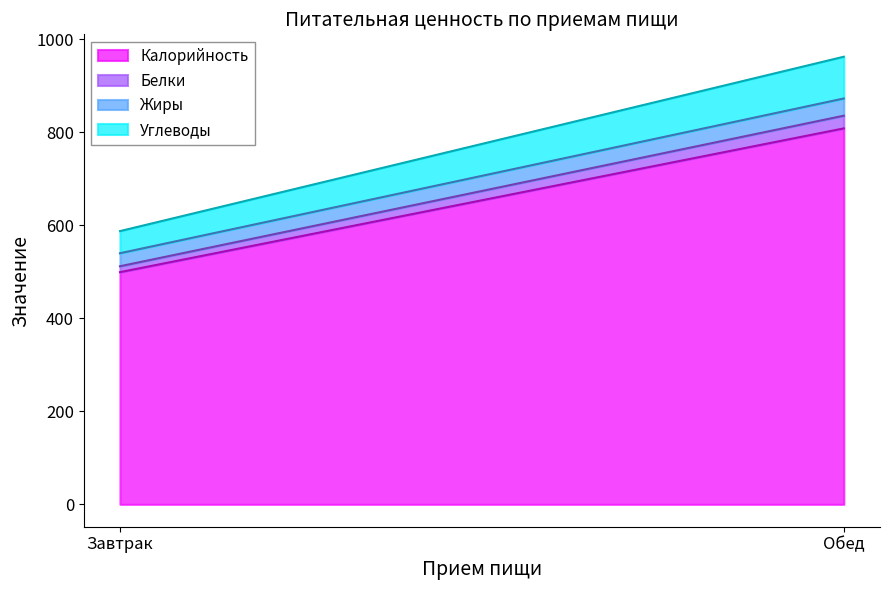

Which series has the widest spread of values?

Калорийность